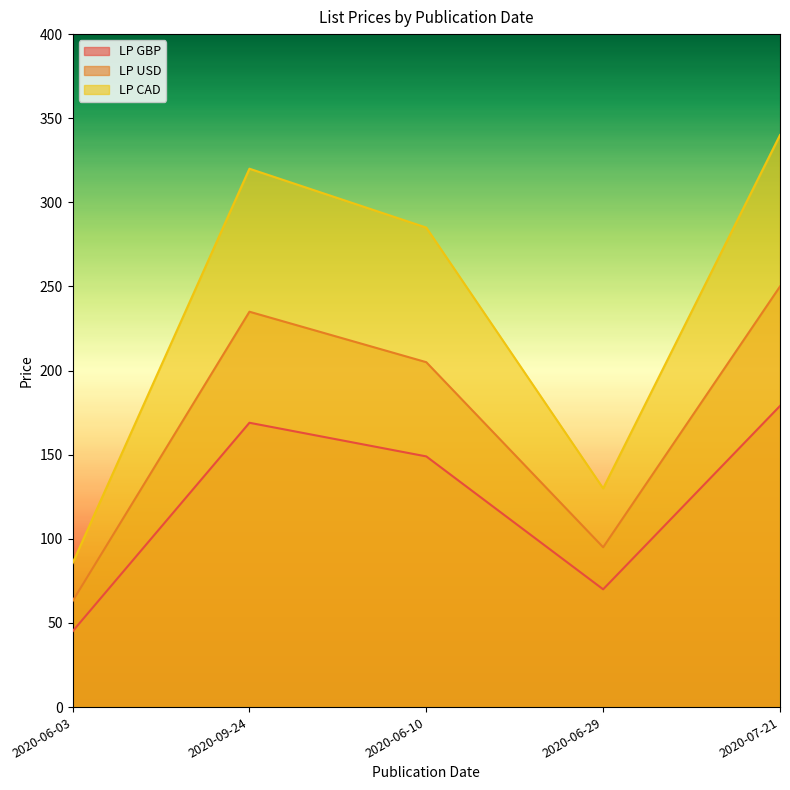

The value of LP GBP at 2020-06-03 is 45.0. True or false?

True